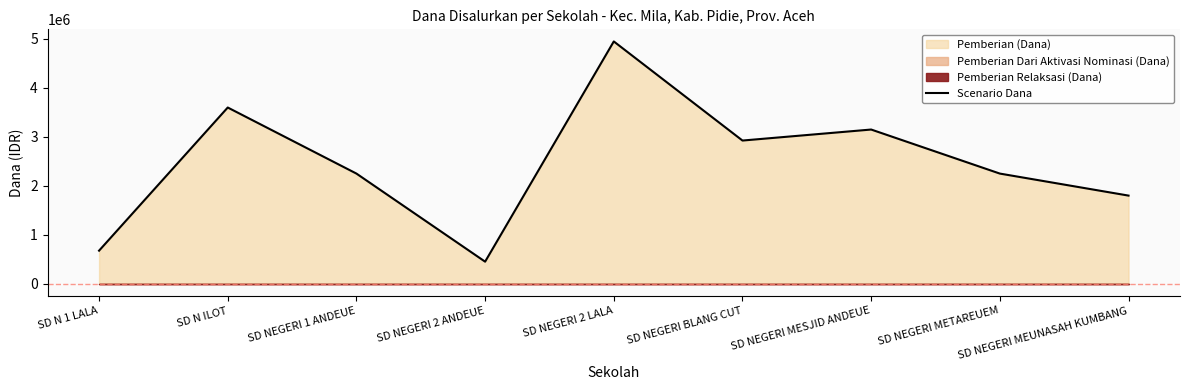

List the labels in order of value, largest first.

SD NEGERI 2 LALA, SD N ILOT, SD NEGERI MESJID ANDEUE, SD NEGERI BLANG CUT, SD NEGERI 1 ANDEUE, SD NEGERI METAREUEM, SD NEGERI MEUNASAH KUMBANG, SD N 1 LALA, SD NEGERI 2 ANDEUE